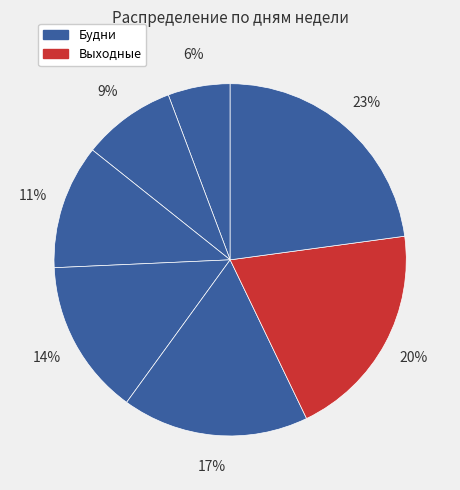

How many segments does this pie chart have?

7